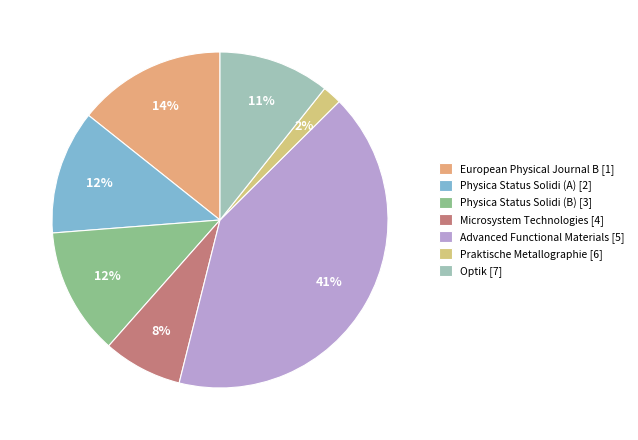

Does Physica Status Solidi (A) [2] account for over 50% of the chart?

No